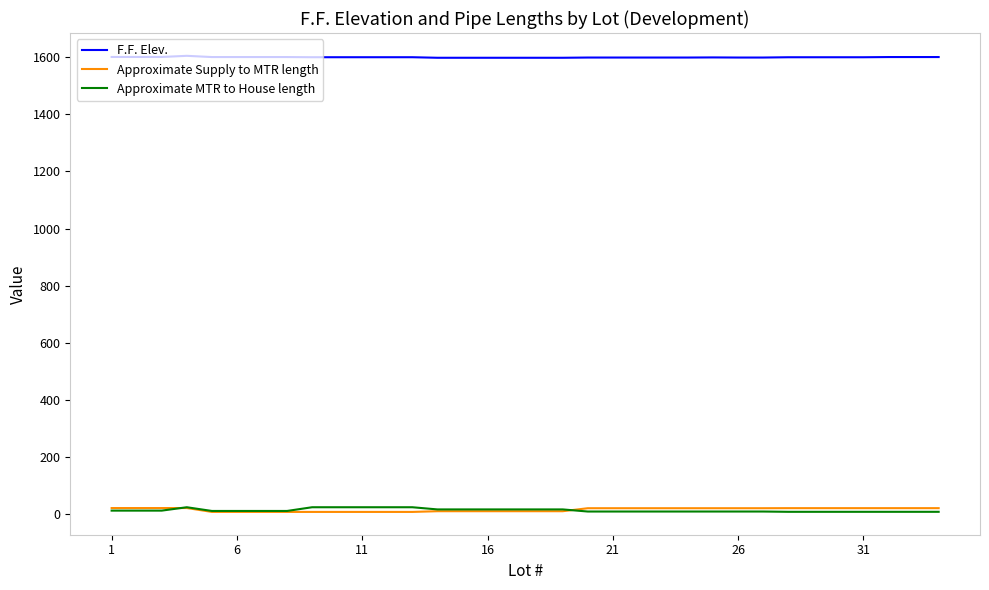

At how many categories does at least one series exceed 864?

34